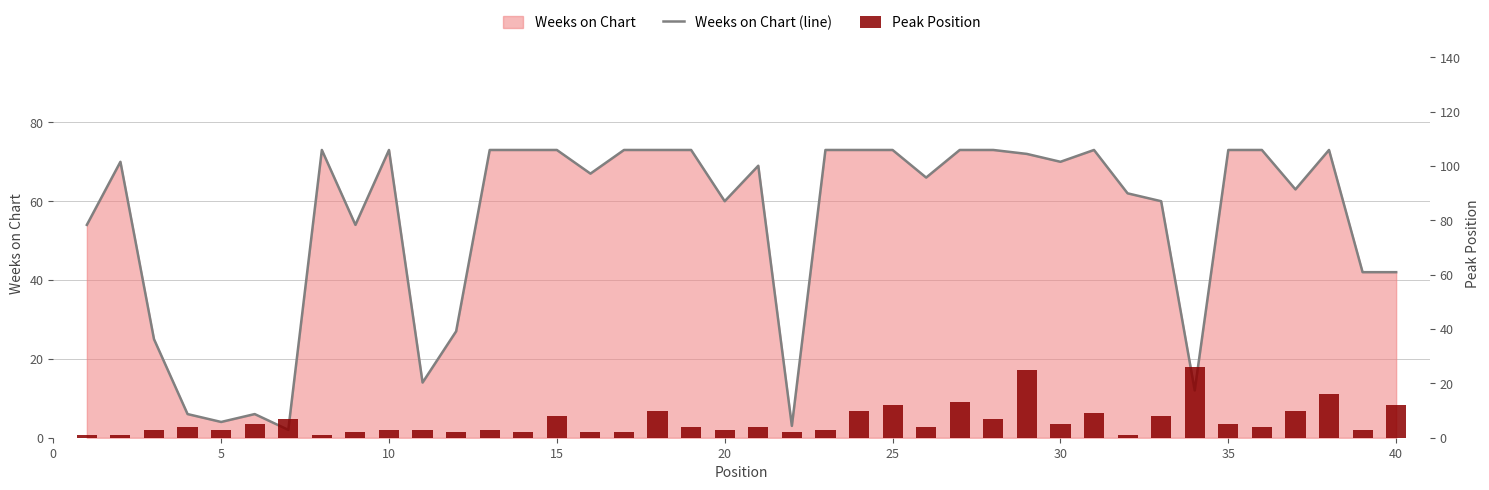

True or false: Peak Position has a value of 7 at 30.

False